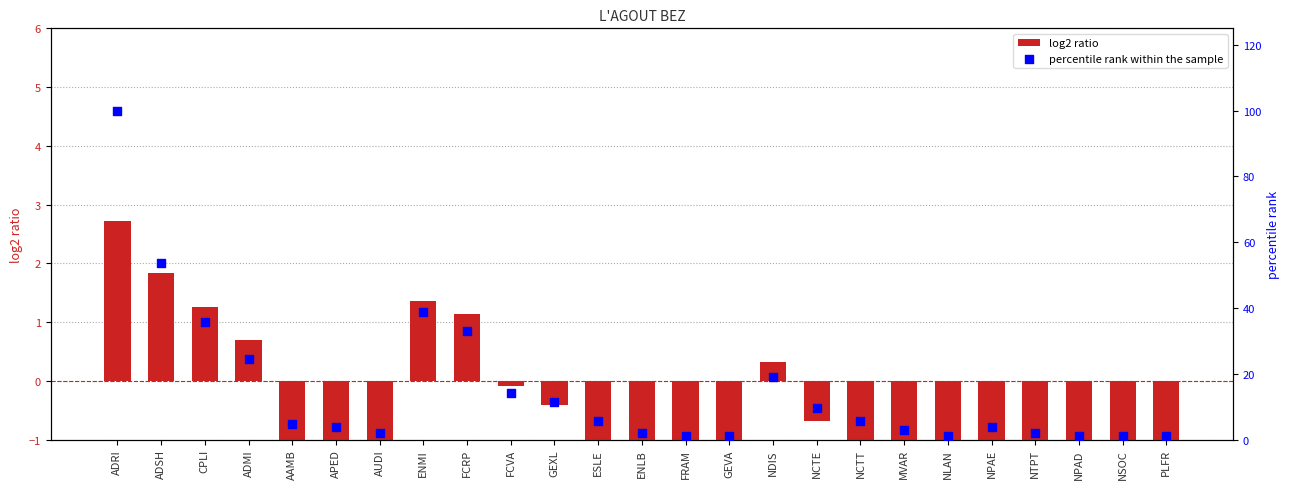

At which category is the sum across all series the highest?

ADRI